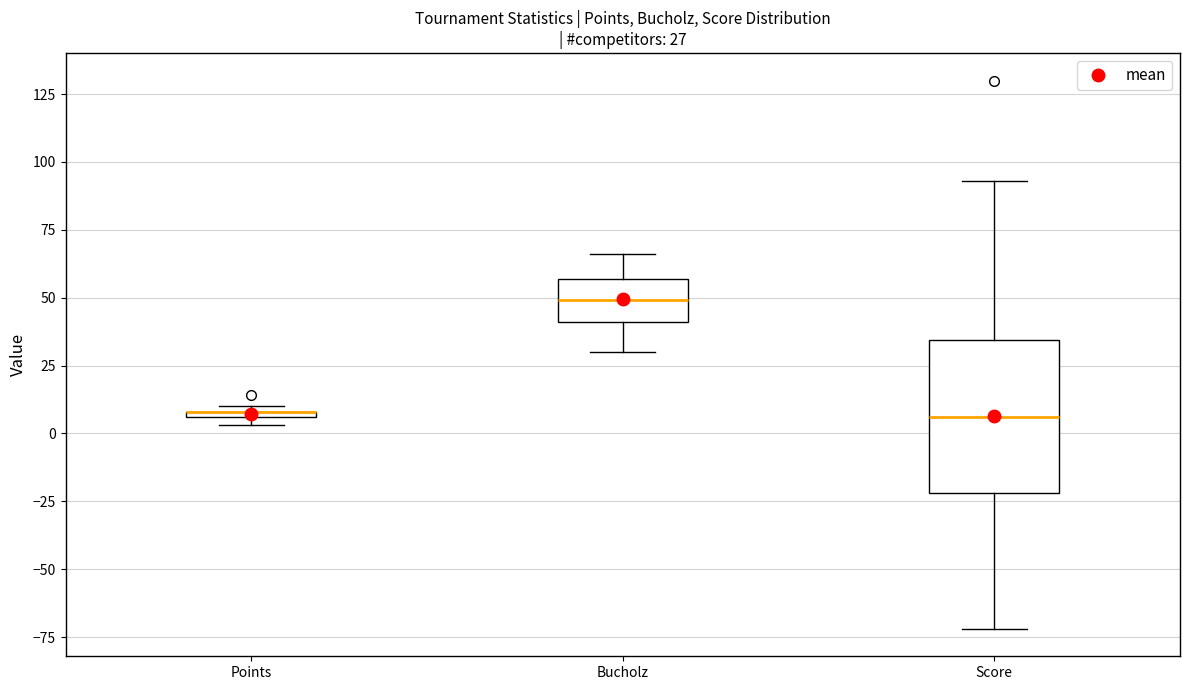

Comparing the boxes themselves (not the whiskers), which one is the tallest?

Score